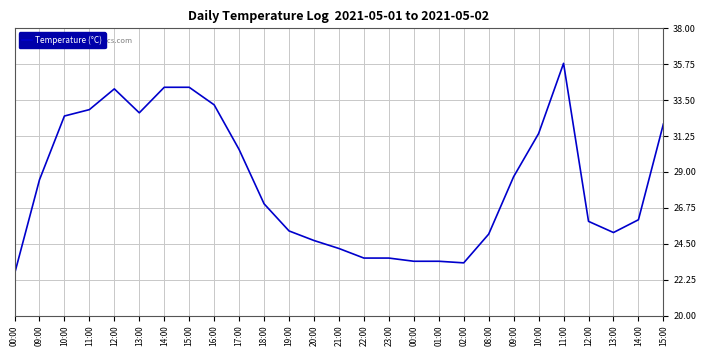

List the labels in order of value, smallest first.

00:00, 02:00, 00:00, 01:00, 22:00, 23:00, 21:00, 20:00, 08:00, 13:00, 19:00, 12:00, 14:00, 18:00, 09:00, 09:00, 17:00, 10:00, 15:00, 10:00, 13:00, 11:00, 16:00, 12:00, 14:00, 15:00, 11:00